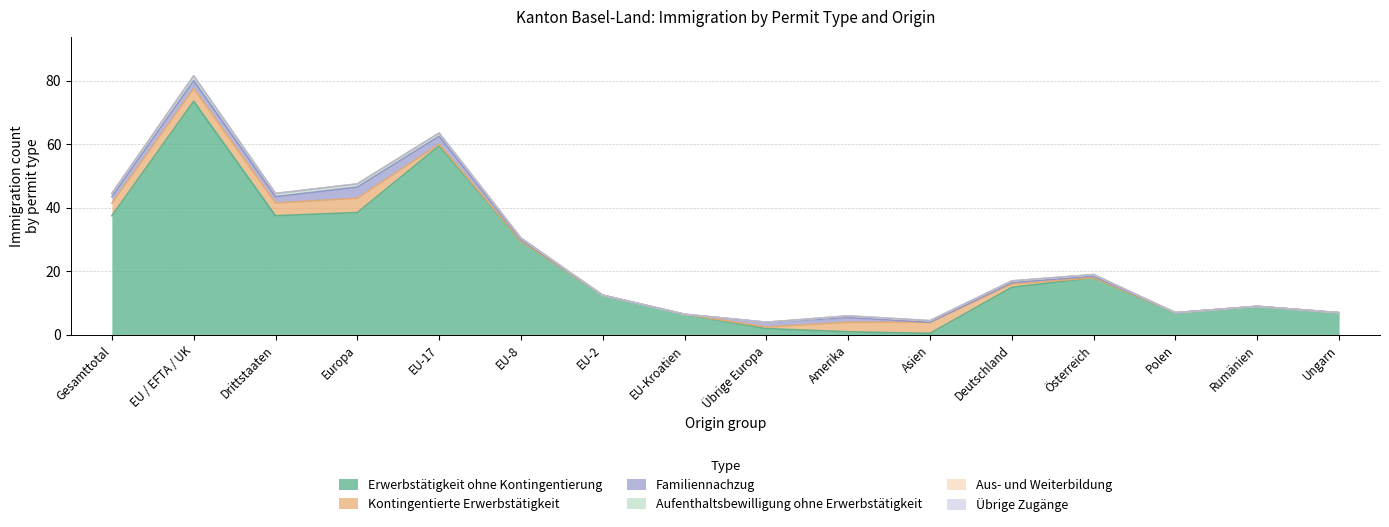

Which series has the largest range (max minus min)?

Erwerbstätigkeit ohne Kontingentierung